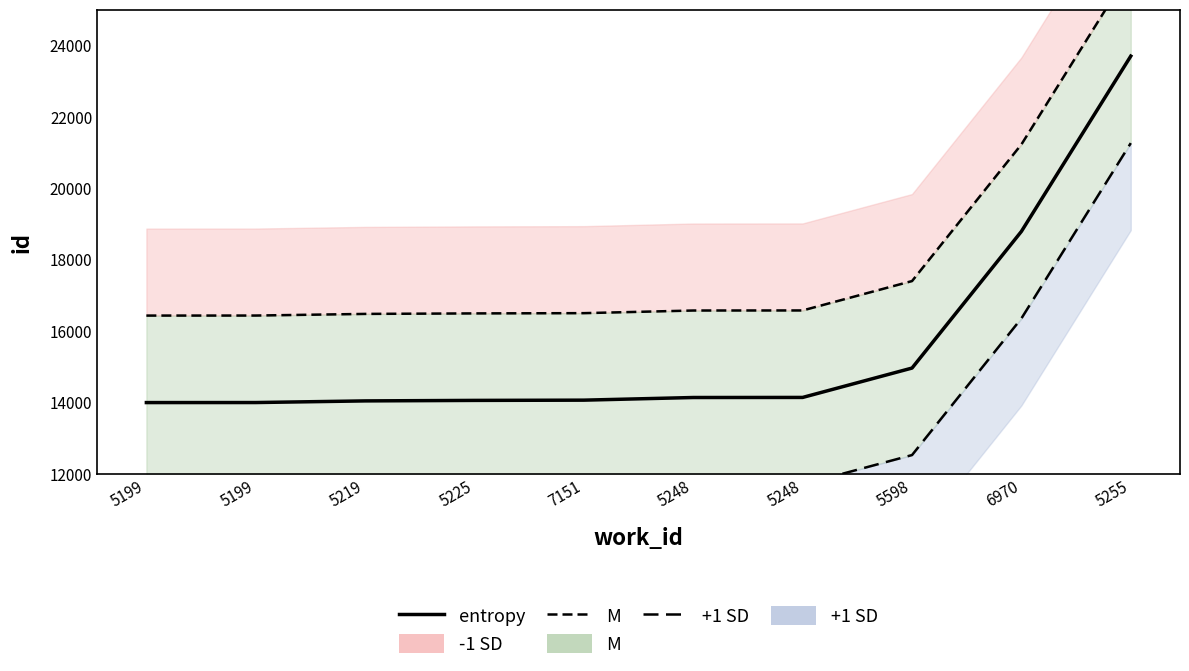

Which category has the lowest value across all series?

5199